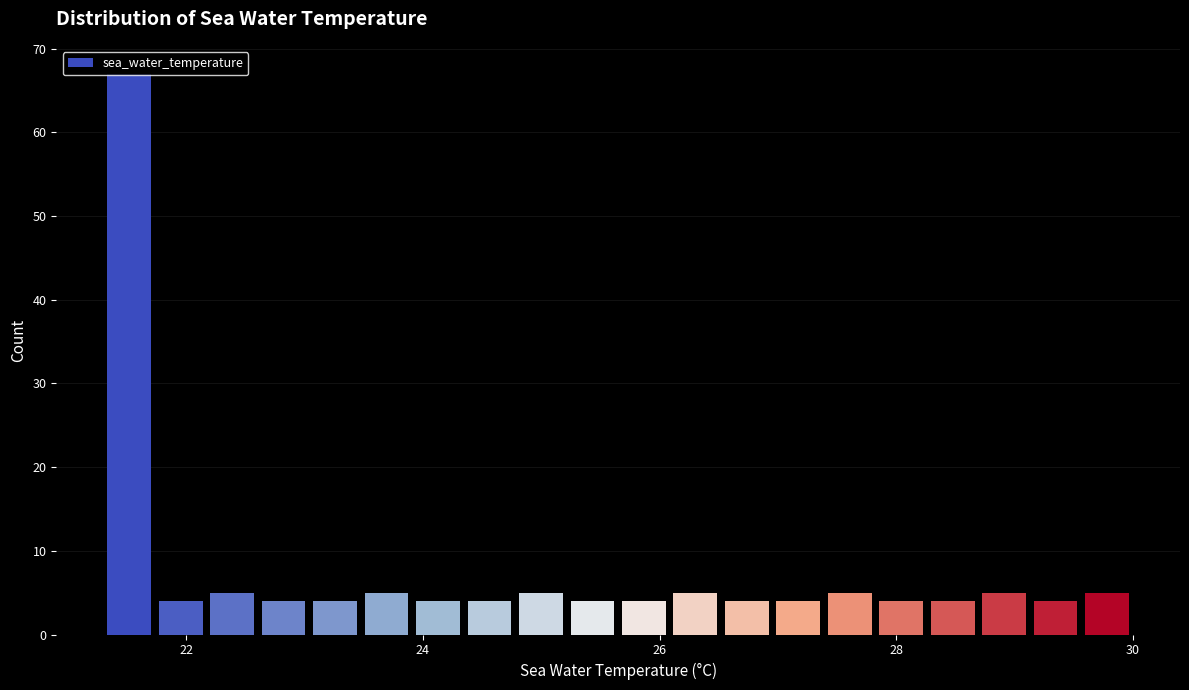

Read against the x-axis, roughly where is the centre of the tallest bar?

21.6